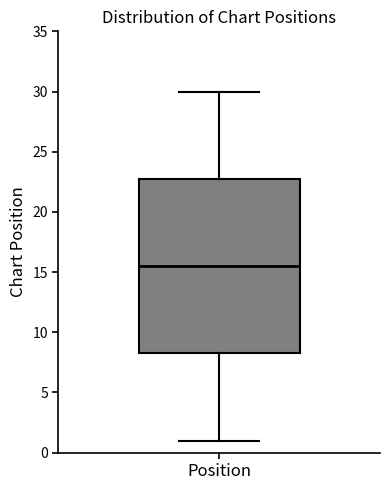

Read this box plot against the y-axis: the position of the median line, the range covered by the box, and the ends of both whiskers. The values are not printed on the chart, so give them approximately, as read against the axis.

median 15.5, box 8.5 to 23.0, whiskers 1.0 to 30.0